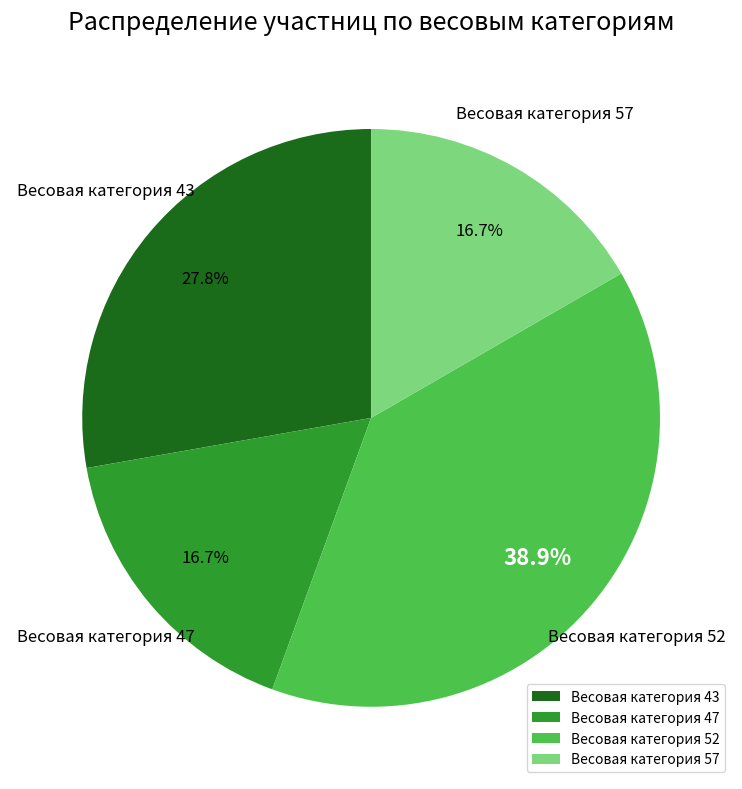

Is there any slice that represents more than half of the pie?

No